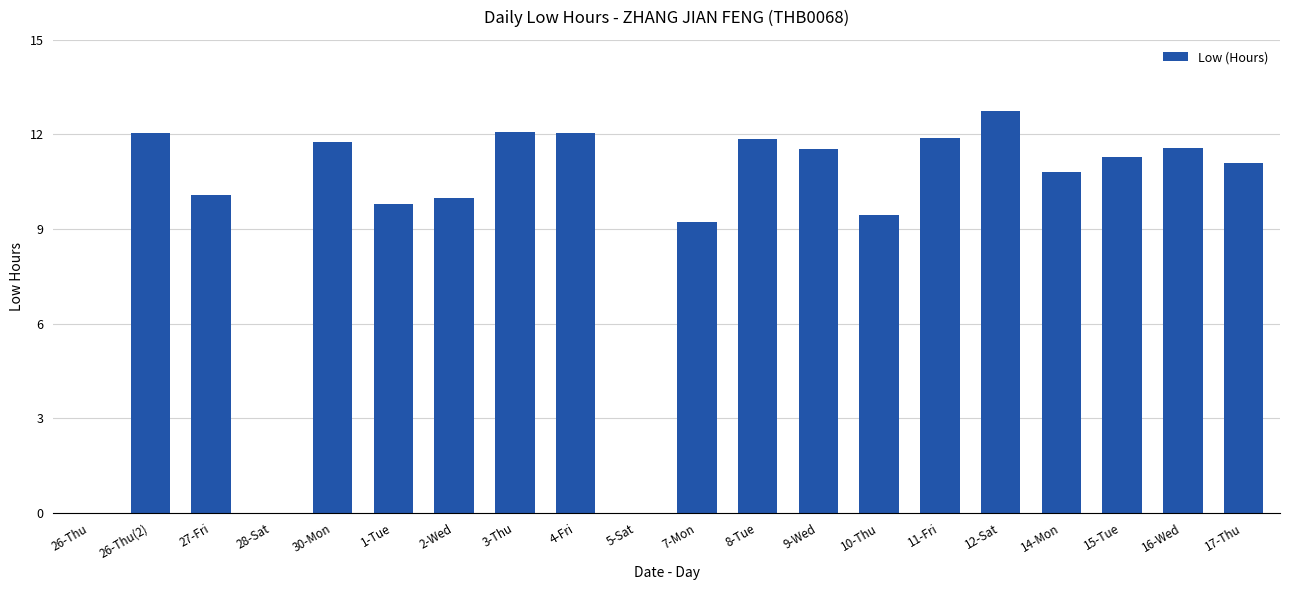

How many data points does each series have?

20